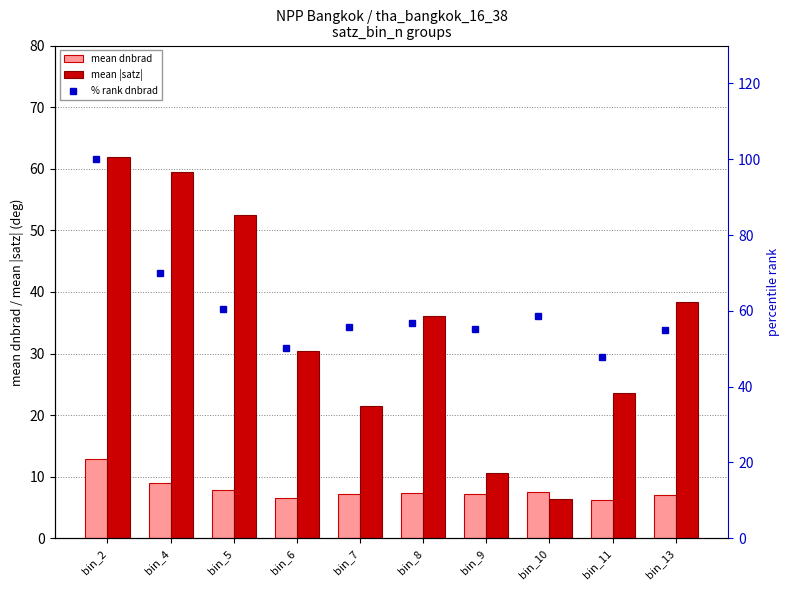

What is the value of the mean dnbrad bar at the 7th from the left?

7.1